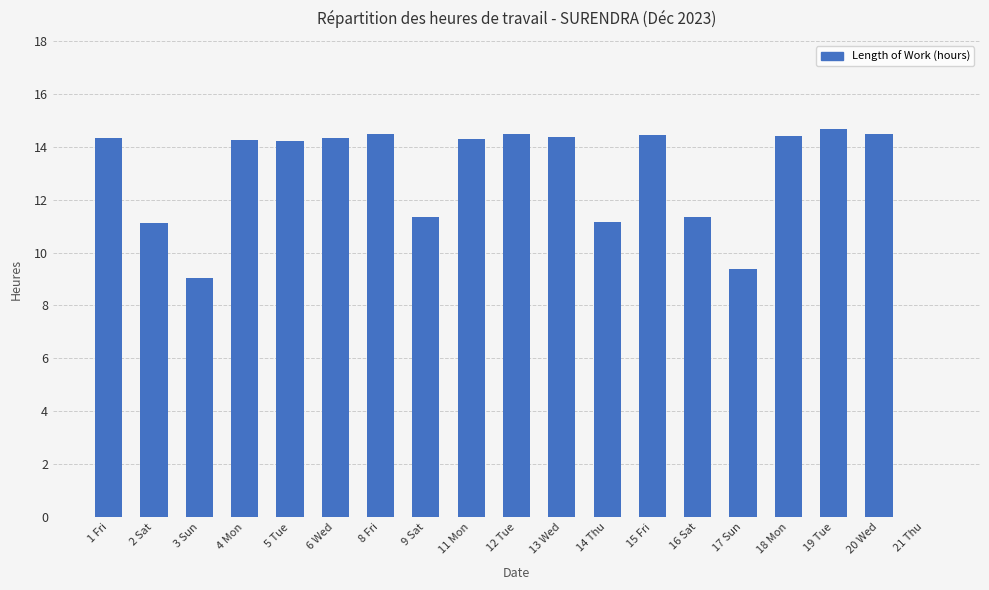

Are the bars grouped side by side (vs. stacked)?

No